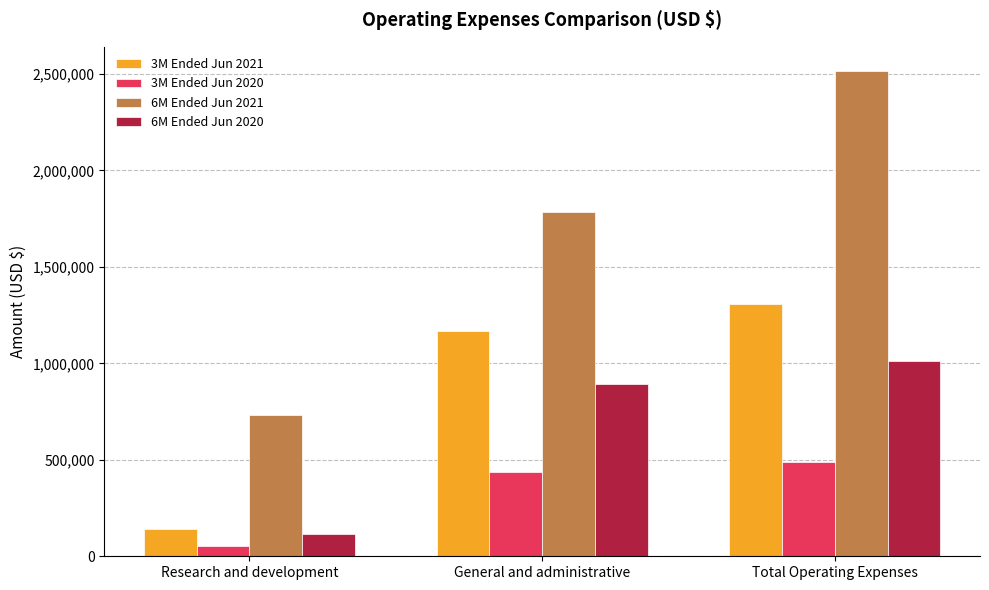

Reading left to right, transcribe all the data shown in this chart.

3M Ended Jun 2021: Research and development=140592	General and administrative=1168241	Total Operating Expenses=1308833
3M Ended Jun 2020: Research and development=52008	General and administrative=436935	Total Operating Expenses=488943
6M Ended Jun 2021: Research and development=732943	General and administrative=1782080	Total Operating Expenses=2515023
6M Ended Jun 2020: Research and development=117967	General and administrative=891712	Total Operating Expenses=1009679